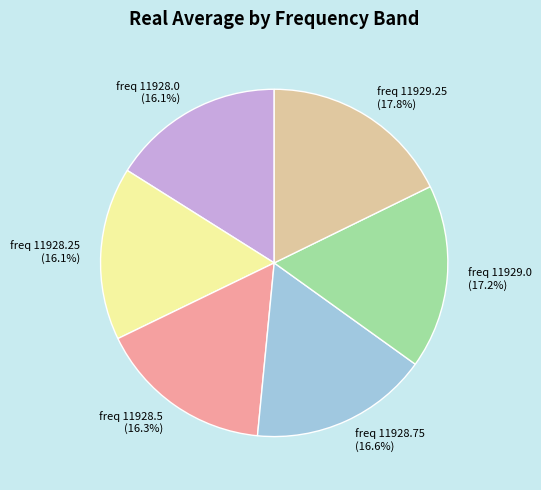

To the nearest percent, what is the average slice percentage?

17%